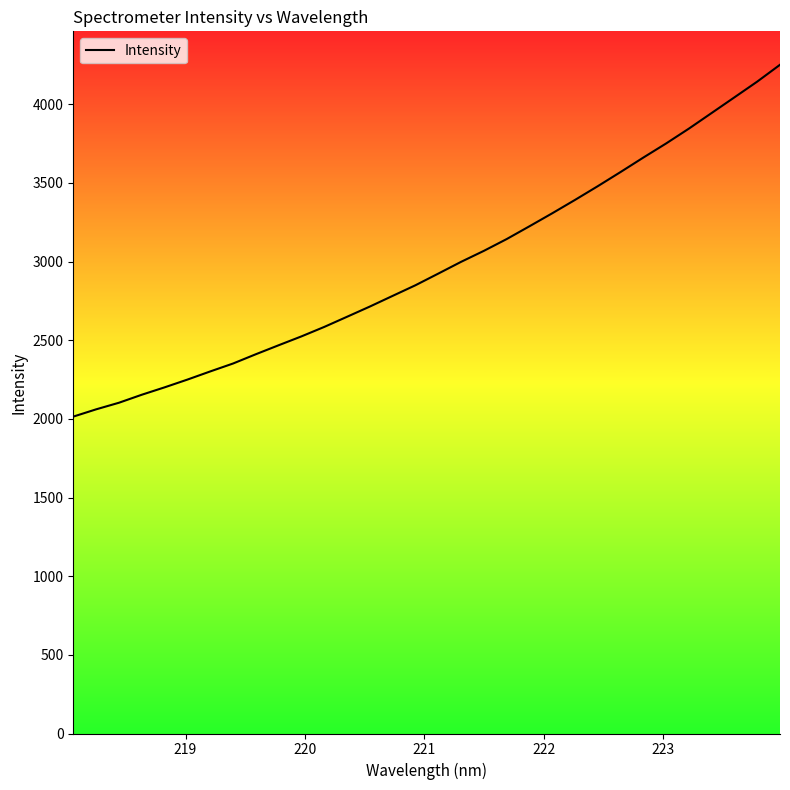

What is the greatest value displayed?

4250.6